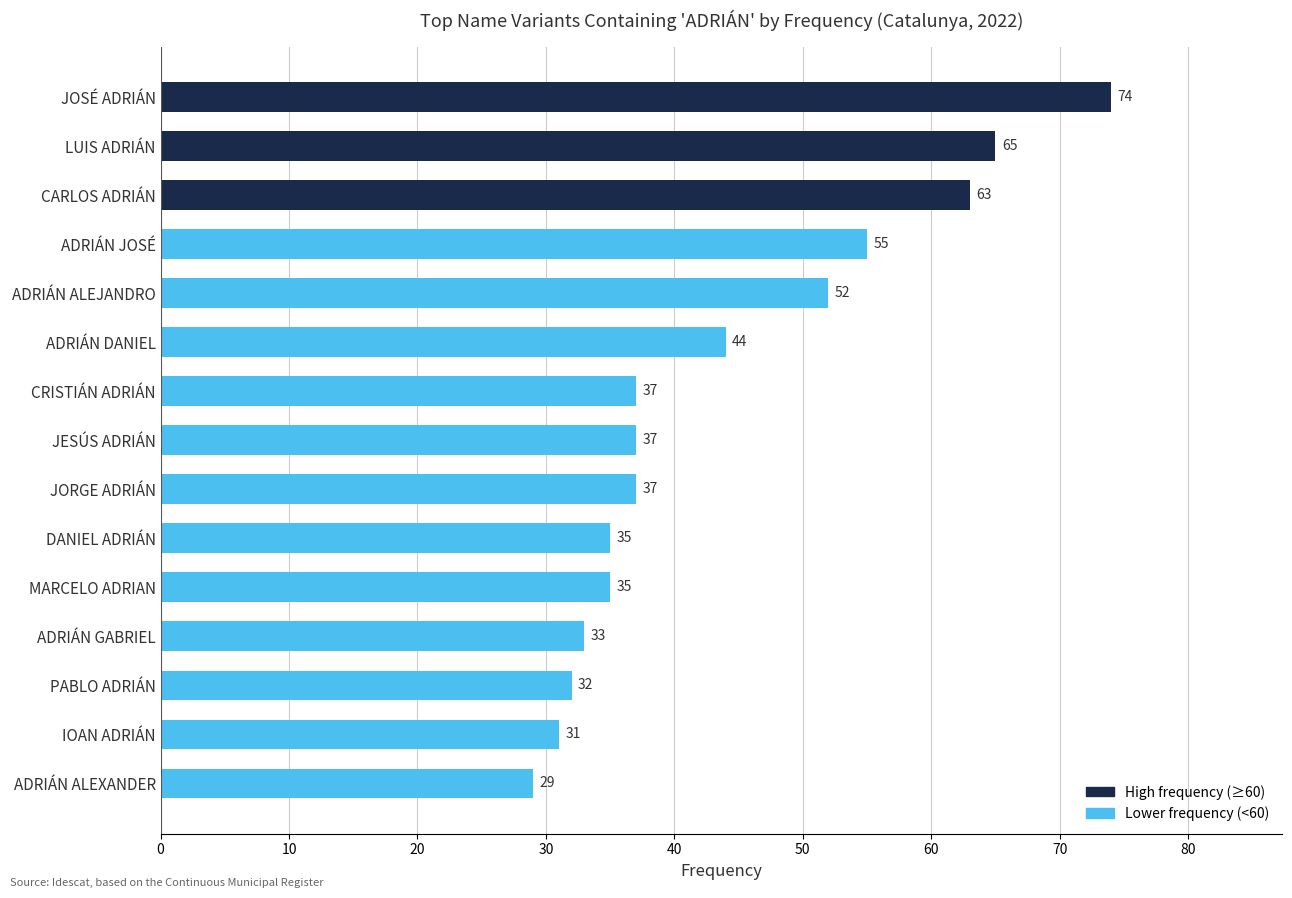

Reading bottom to top, extract all data points from this chart.

29	31	32	33	35	35	37	37	37	44	52	55	63	65	74